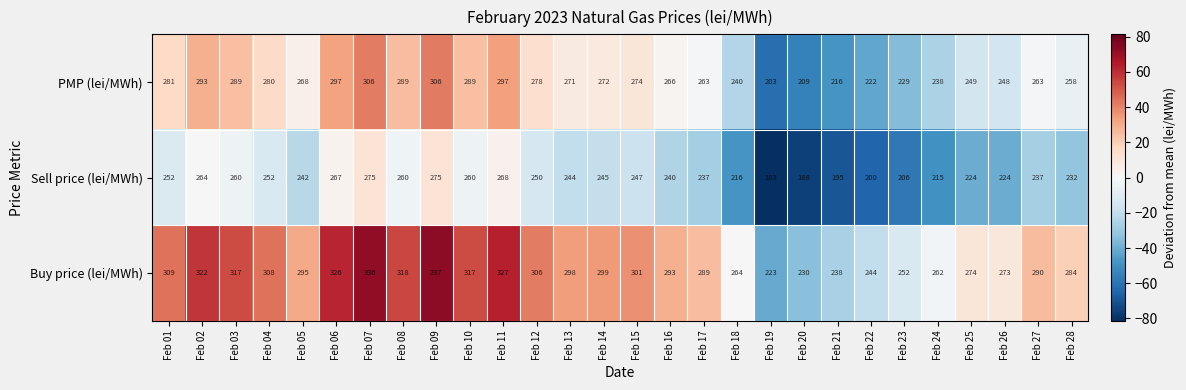

Which series has the largest total across all categories?

Buy price (lei/MWh)